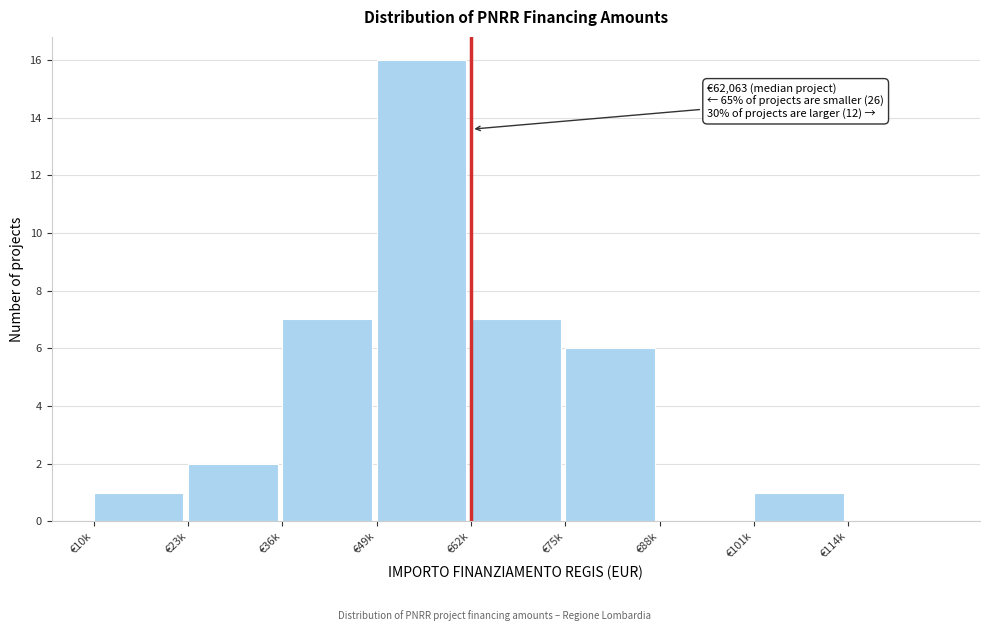

Reading right to left, transcribe all the data shown in this chart.

€114k=0	€101k=1	€88k=0	€75k=6	€62k=7	€49k=16	€36k=7	€23k=2	€10k=1